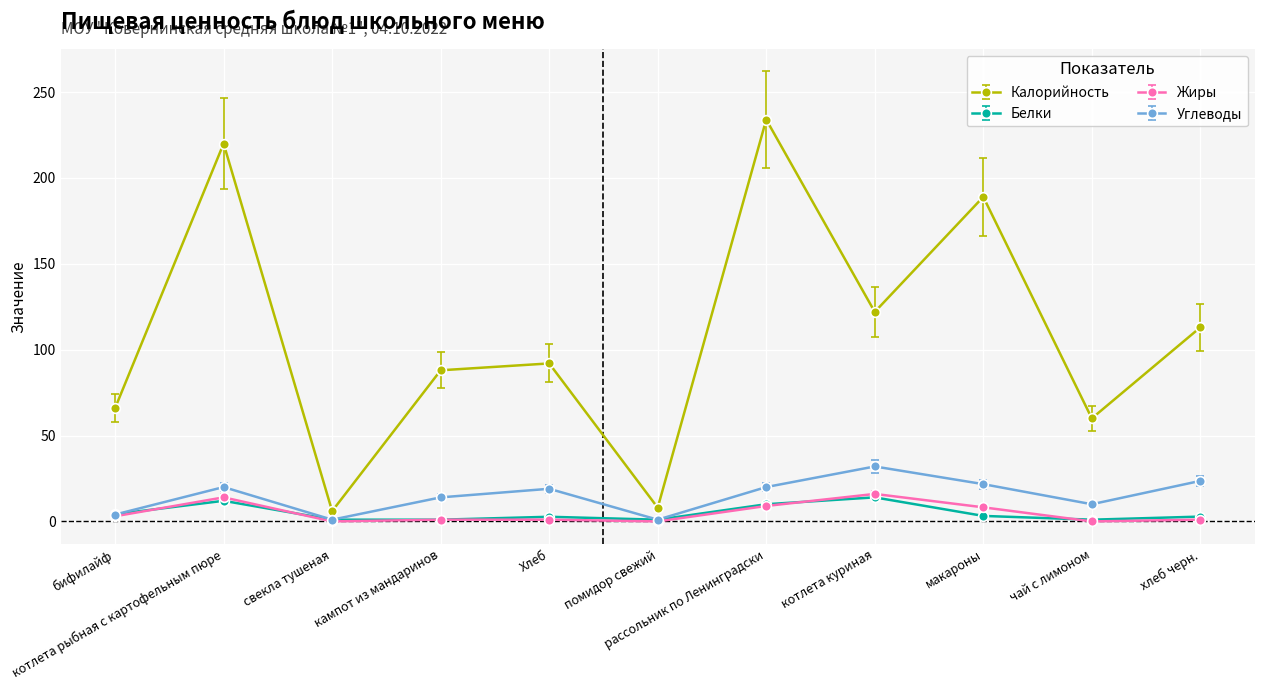

Which series has the largest total across all categories?

Калорийность